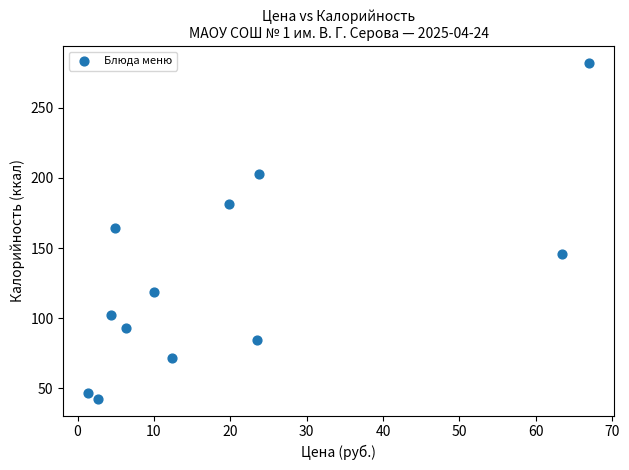

What is the average Y value?

128.0